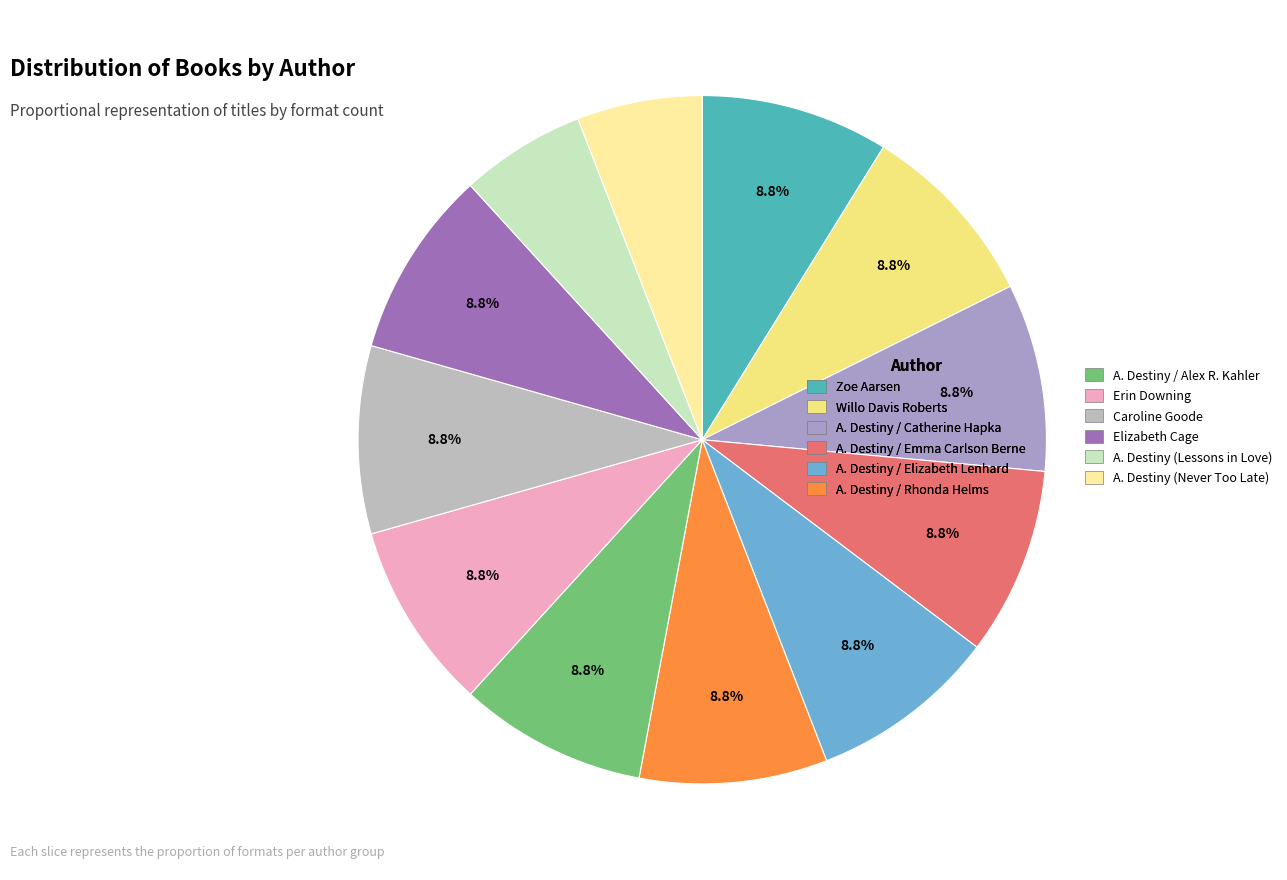

Which slice is the smallest?

A. Destiny (Lessons in Love)